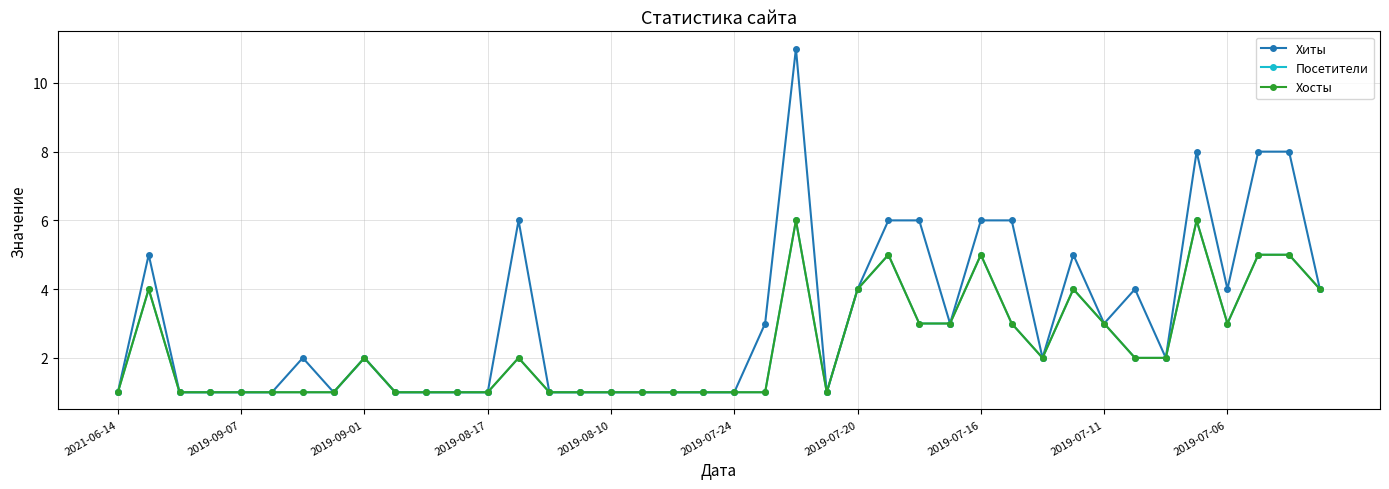

What is the sum of all Хосты values?

93